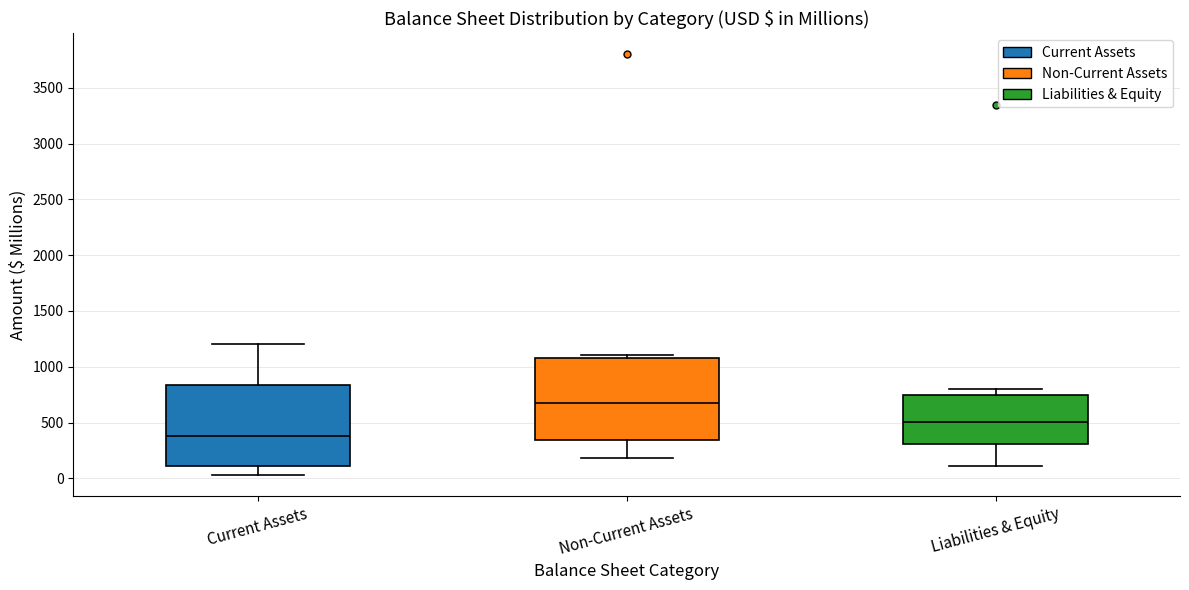

Where does the median line of the box for Liabilities & Equity sit on the y-axis? The values are not printed on the chart, so give them approximately, as read against the axis.

500